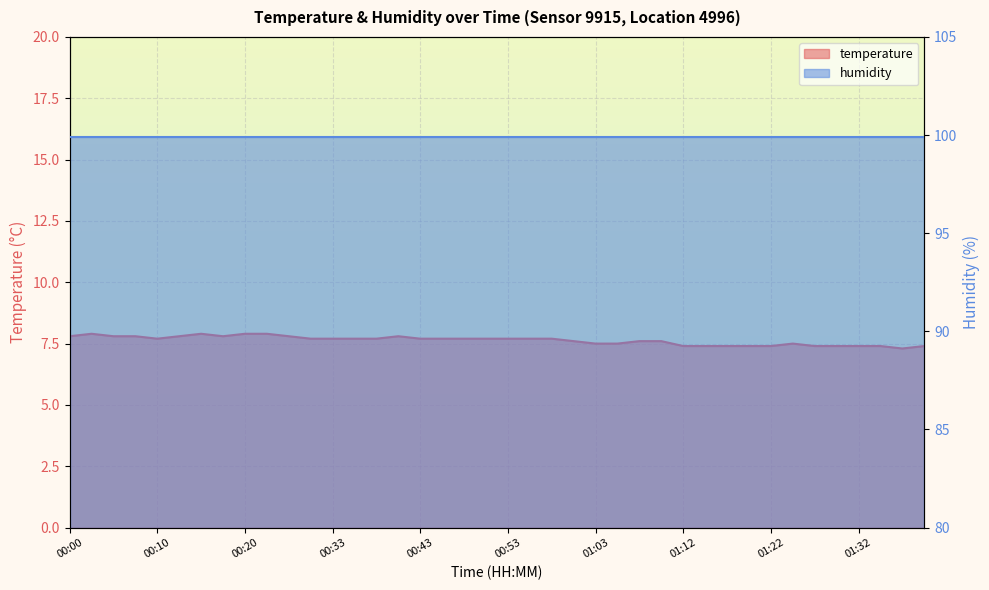

The value at 00:27 is 3.0. True or false?

False